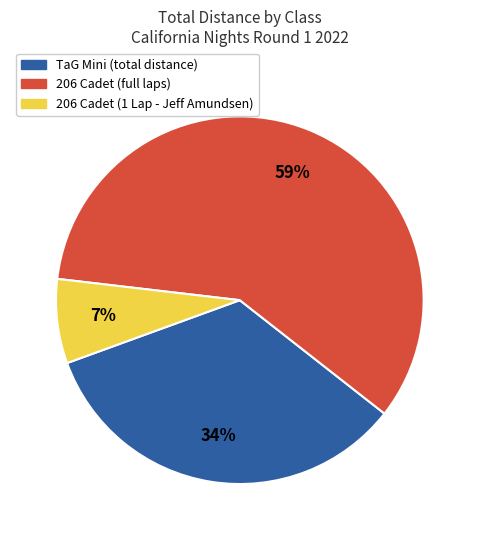

How many segments does this pie chart have?

3